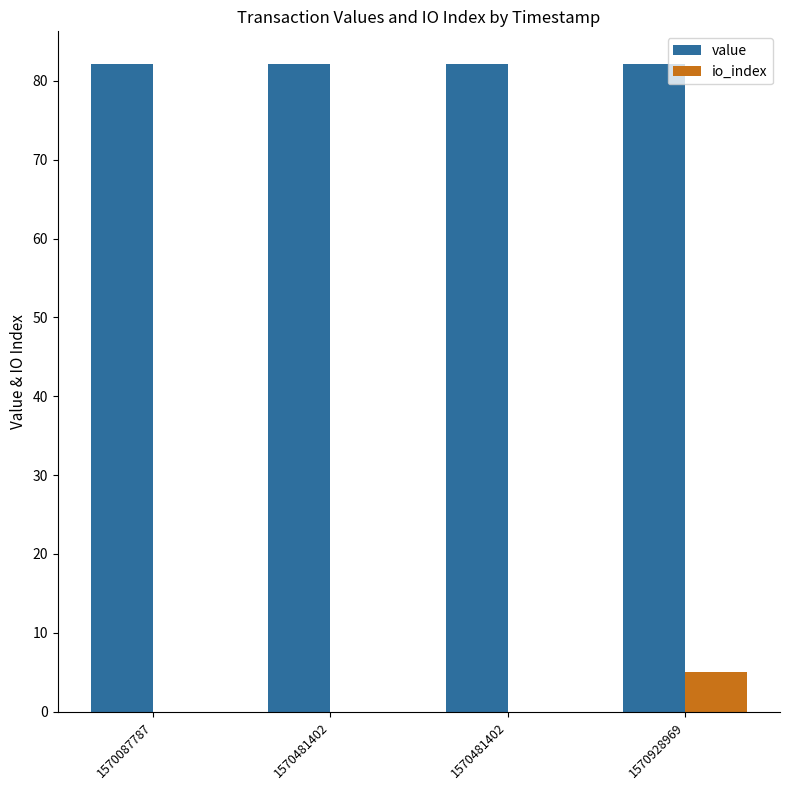

What are all the series names shown in the legend?

value, io_index